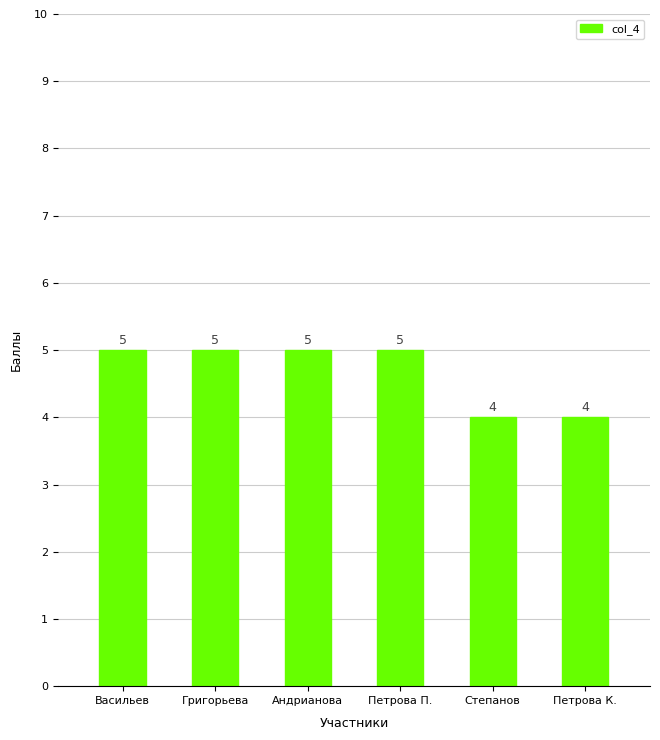

What is the greatest value displayed?

5